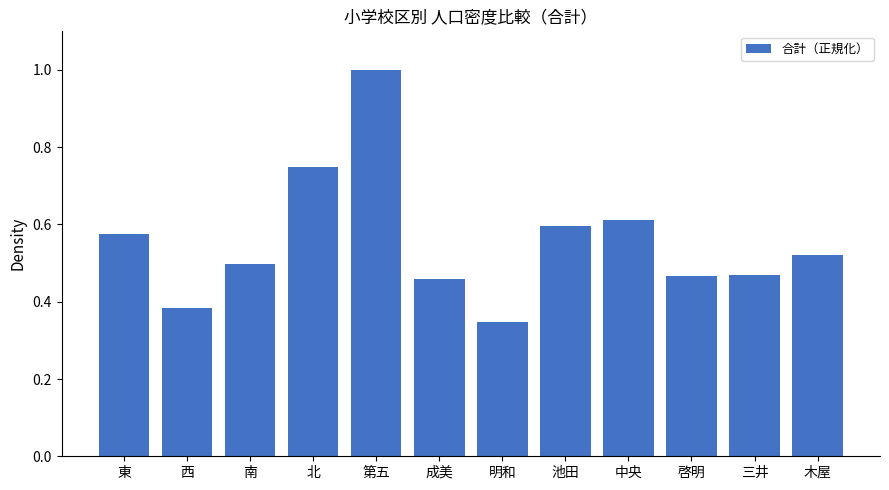

True or false: the data shows 0.2 at 中央.

False